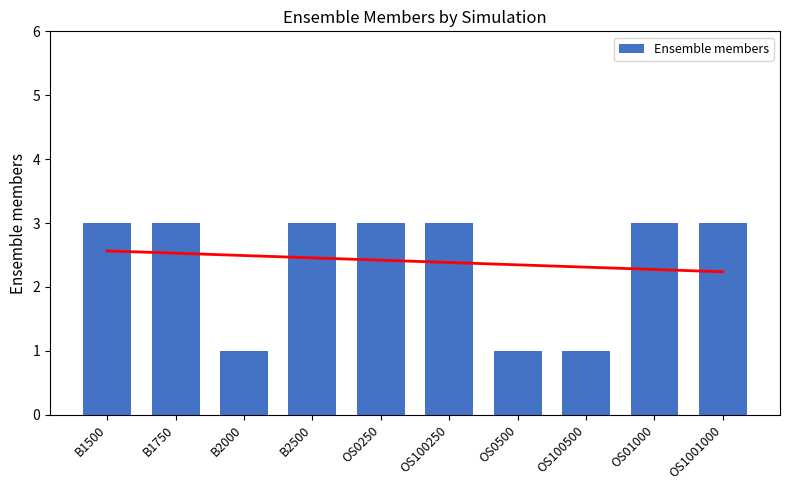

What is the label of the 4th bar from the left?

B2500